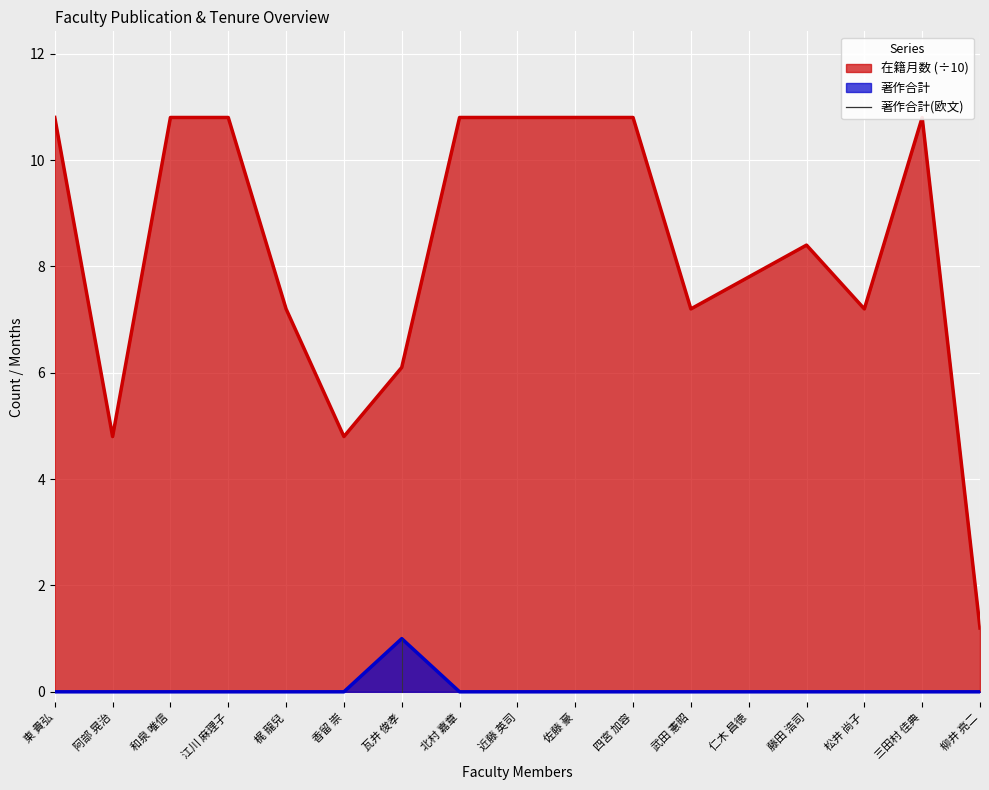

Is it true that 在籍月数 equals 9.5 at 武田 憲昭?

False